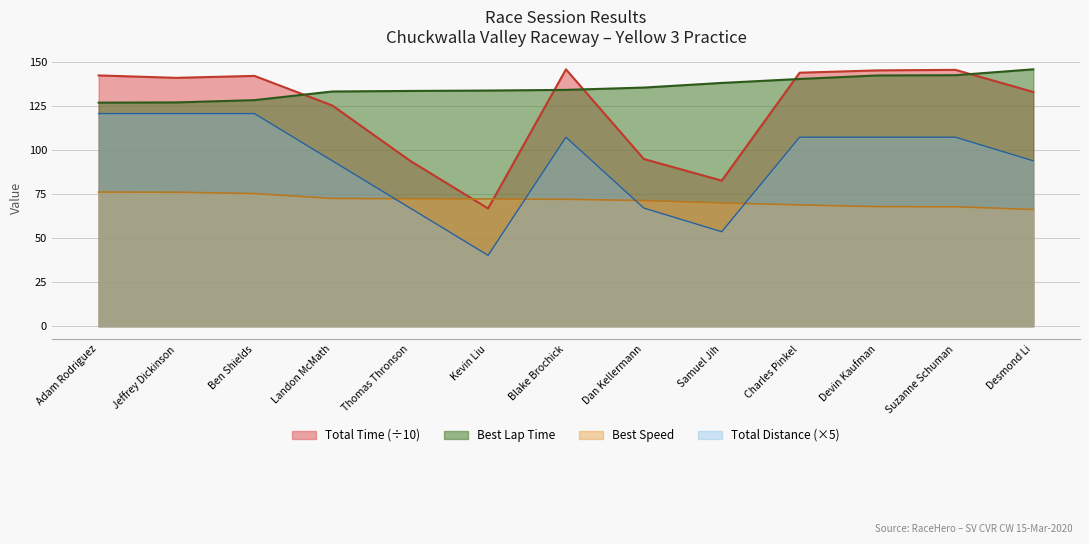

How many data points in Total Laps are less than 107?

6